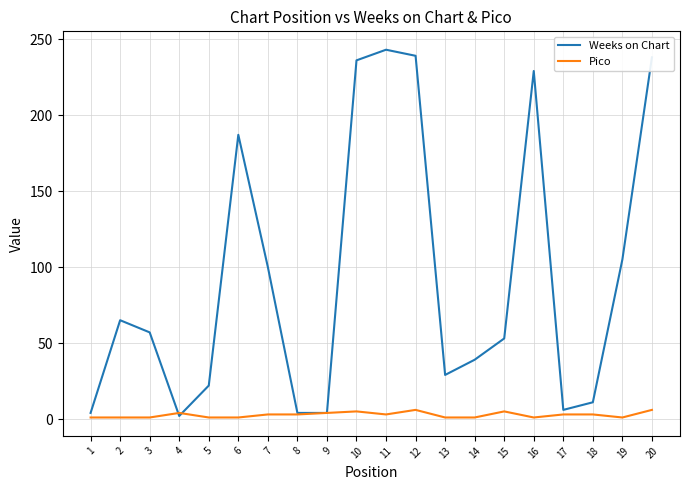

List the series in order of their overall mean, lowest first.

Pico, Weeks on Chart